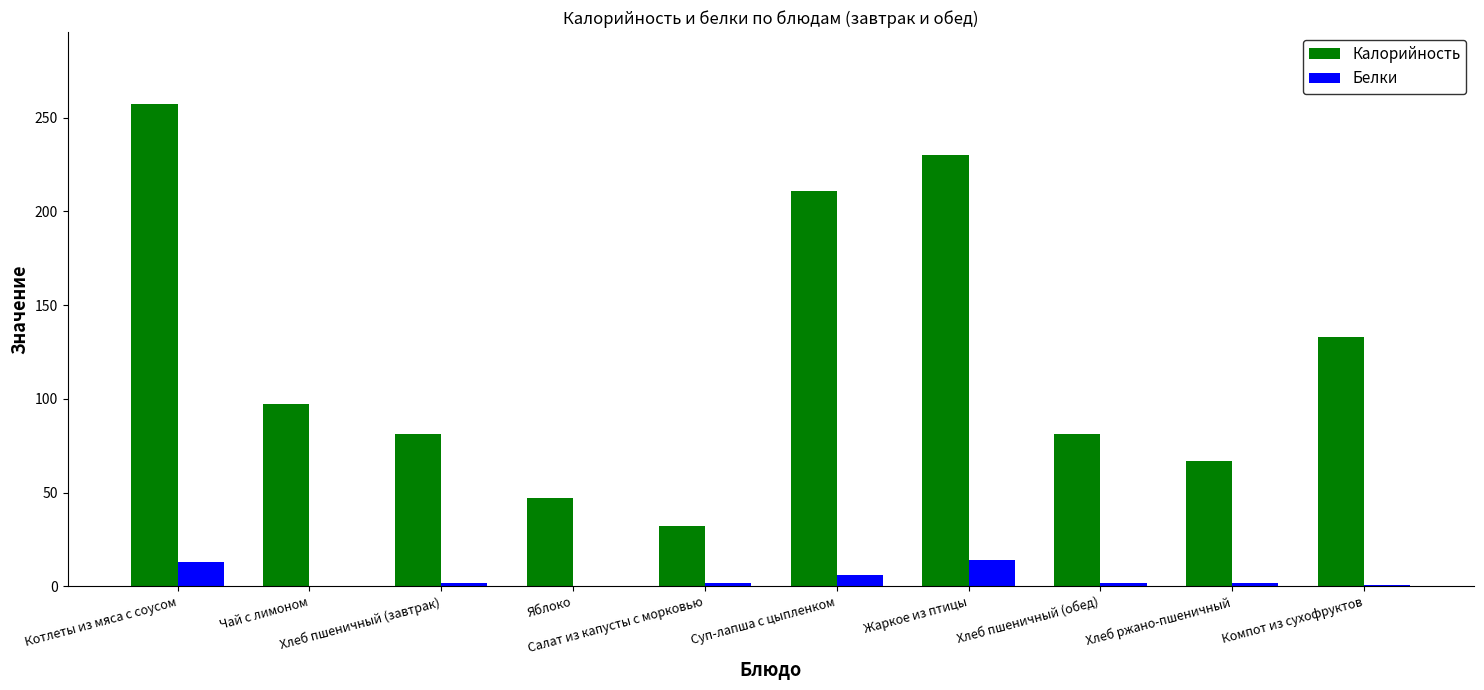

At which label does Калорийность first exceed 97?

Котлеты из мяса с соусом